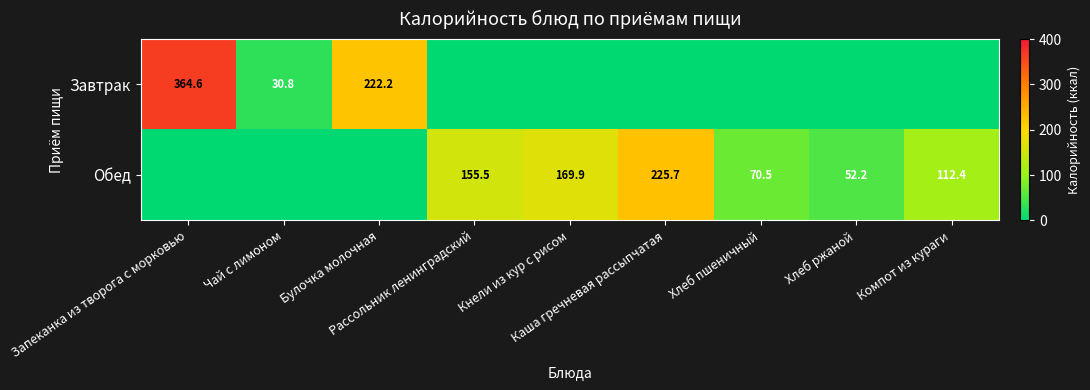

True or false: Обед has a value of 383.3 at Каша гречневая рассыпчатая.

False